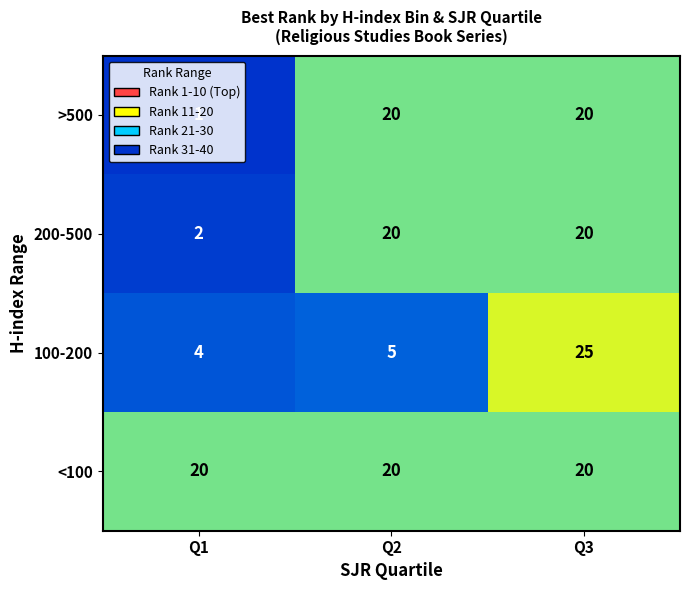

What is the sum of the >500 values at Q1 and Q3?

21